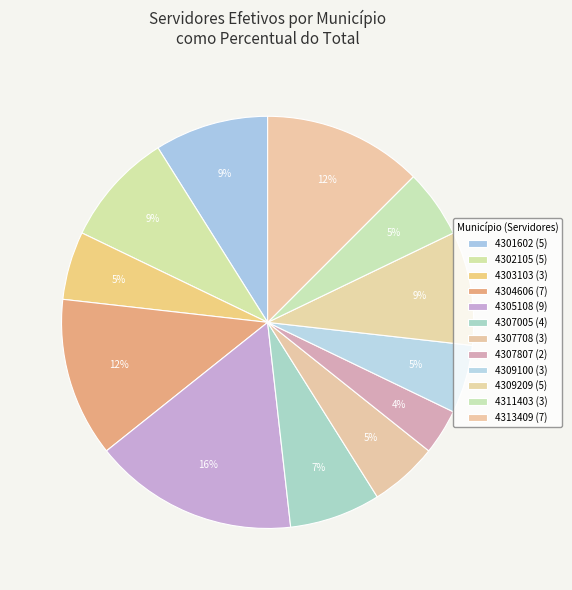

Which category has the biggest portion of the pie?

4305108